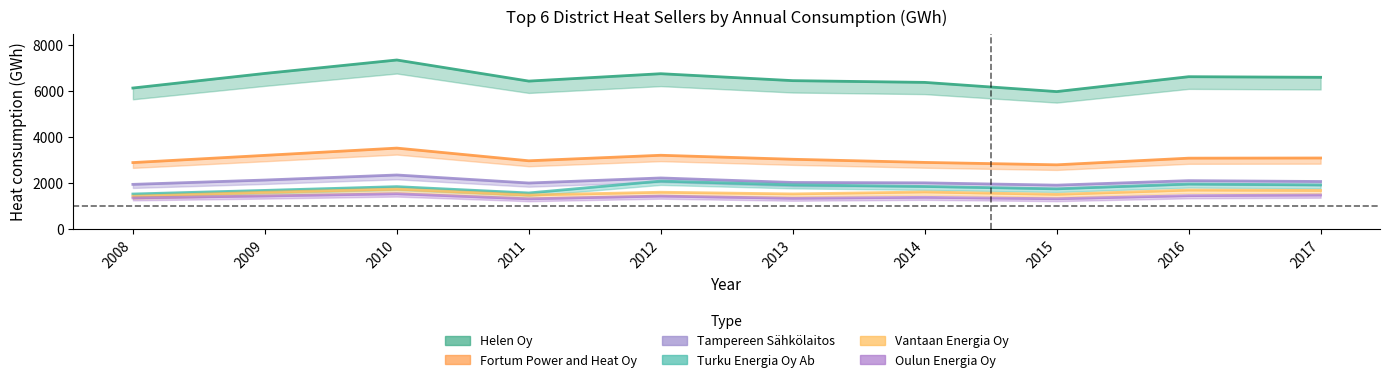

Which label corresponds to the largest value in the chart?

2010